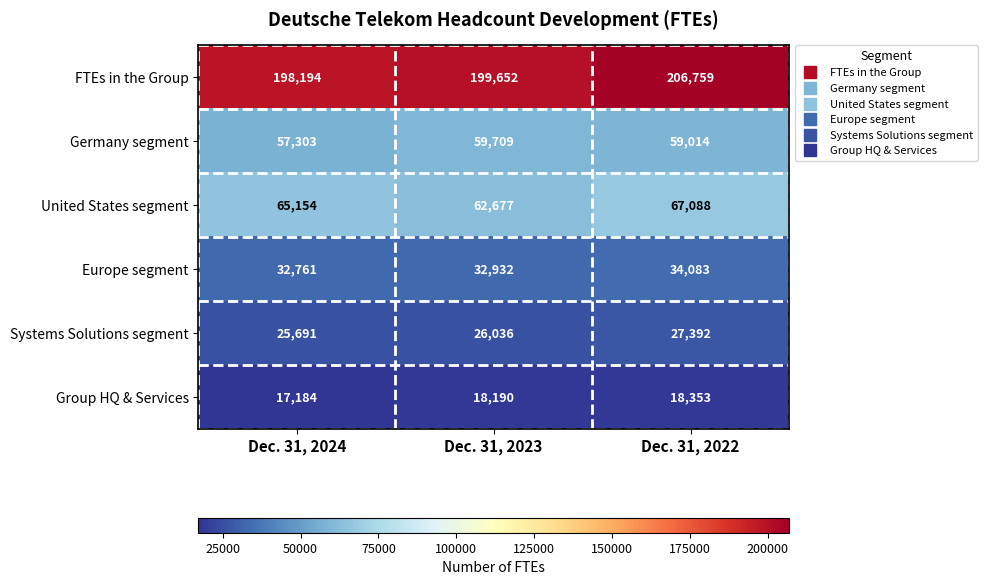

Rank the series at Dec. 31, 2022 from highest to lowest value.

FTEs in the Group, United States segment, Germany segment, Europe segment, Systems Solutions segment, Group HQ & Services